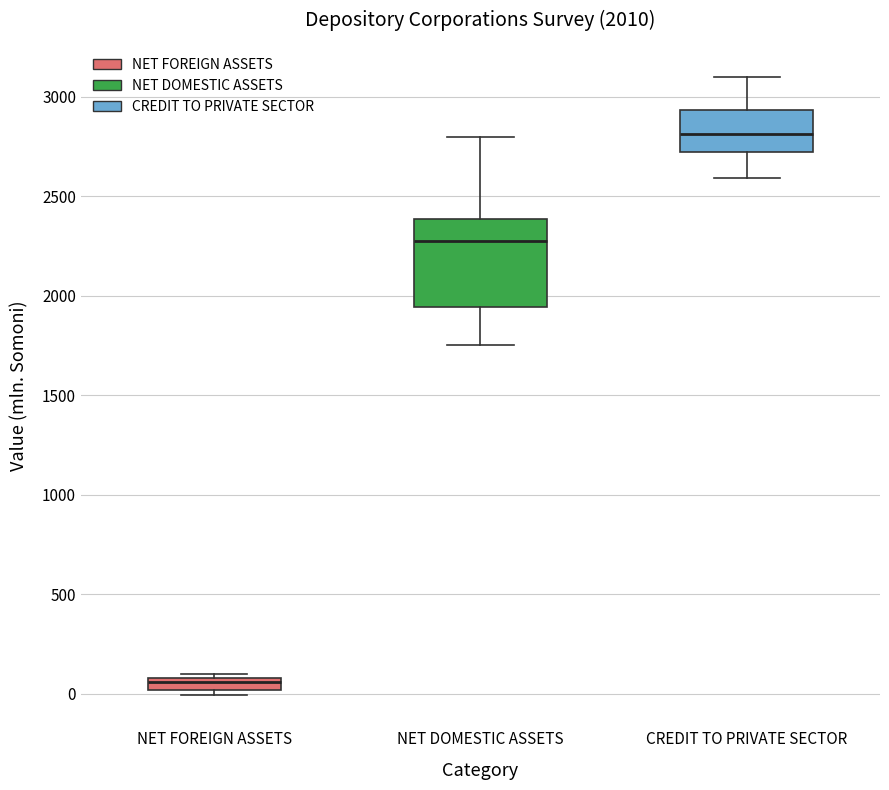

Which box is the tallest, from its lower edge to its upper edge?

NET DOMESTIC ASSETS